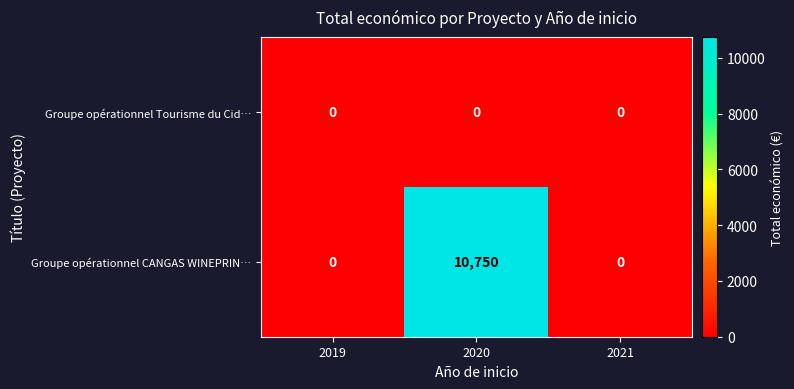

At which category does the chart reach its peak across all series?

2020